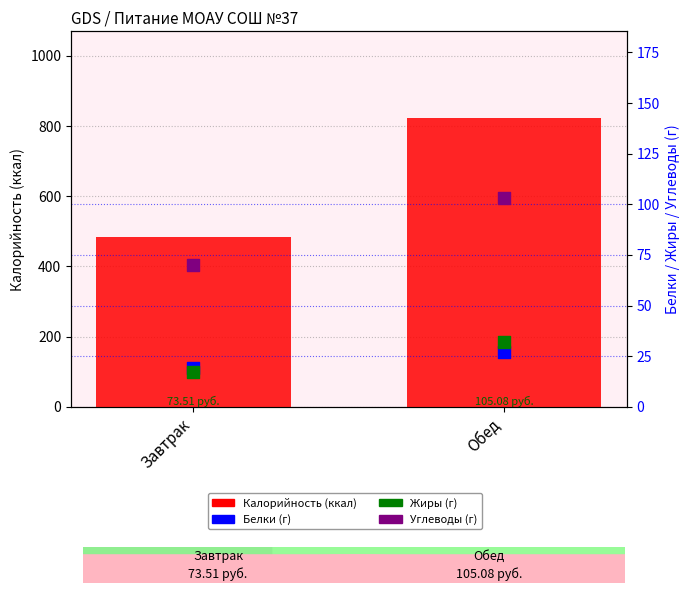

At which category is the sum across all series the highest?

Обед